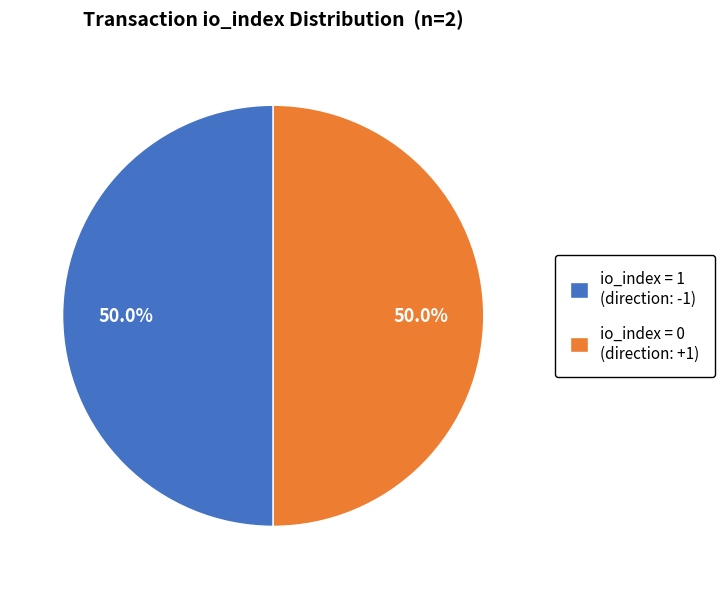

What percentage do io_index = 0 (direction: +1) and io_index = 1 (direction: -1) together represent?

100.0%